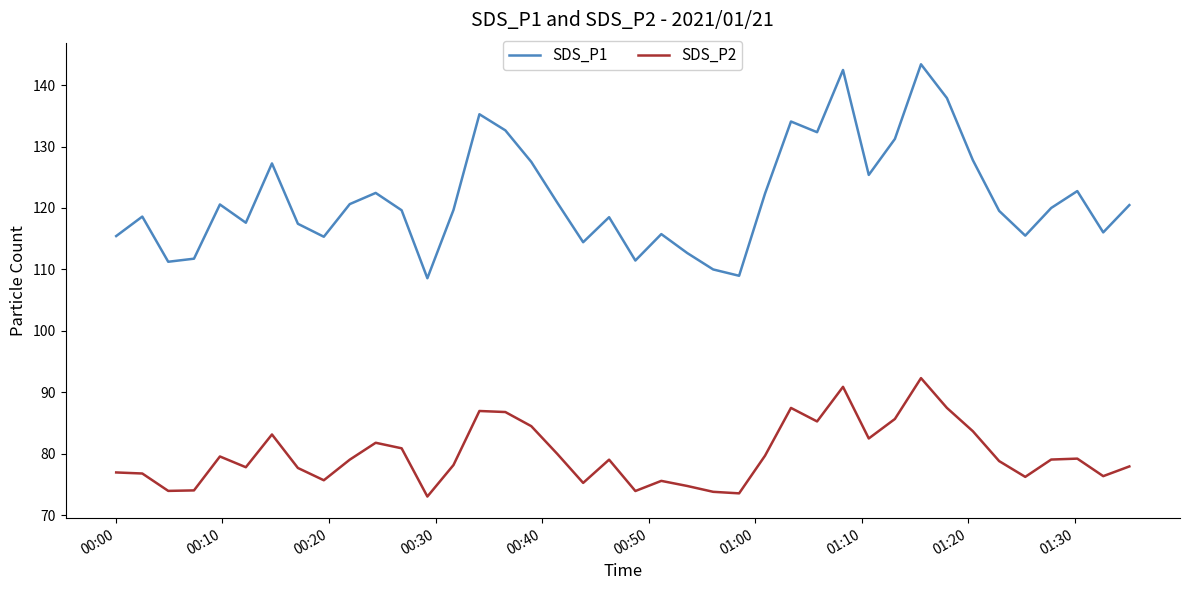

Which series has the largest total across all categories?

SDS_P1